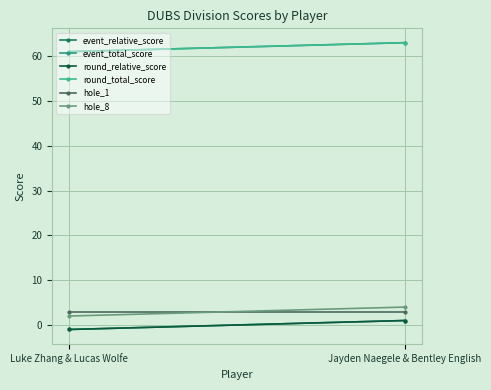

Is it true that round_total_score equals 13 at Jayden Naegele & Bentley English?

False